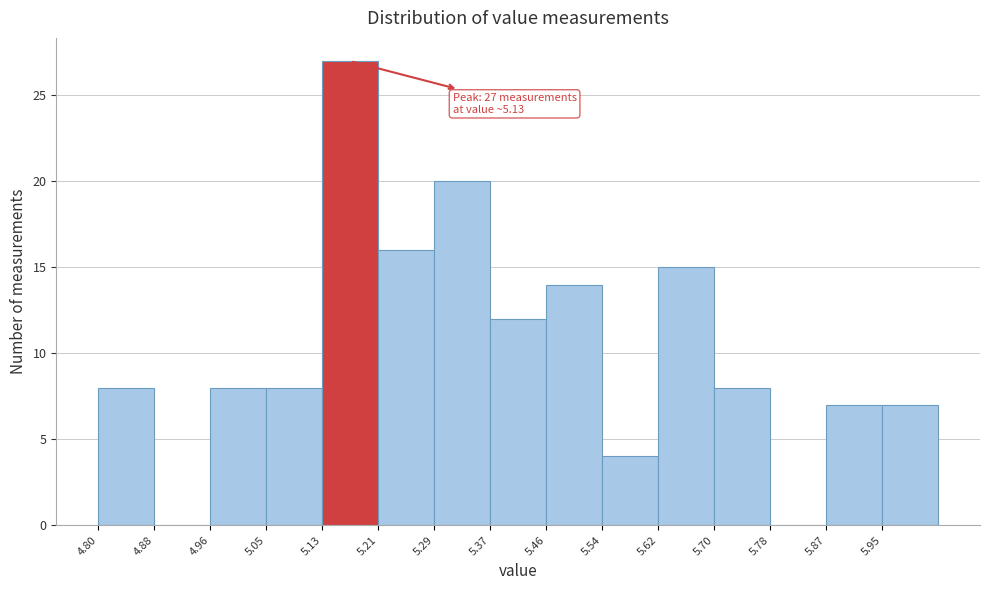

Which range on the x-axis has the tallest bar?

5.128 to 5.210